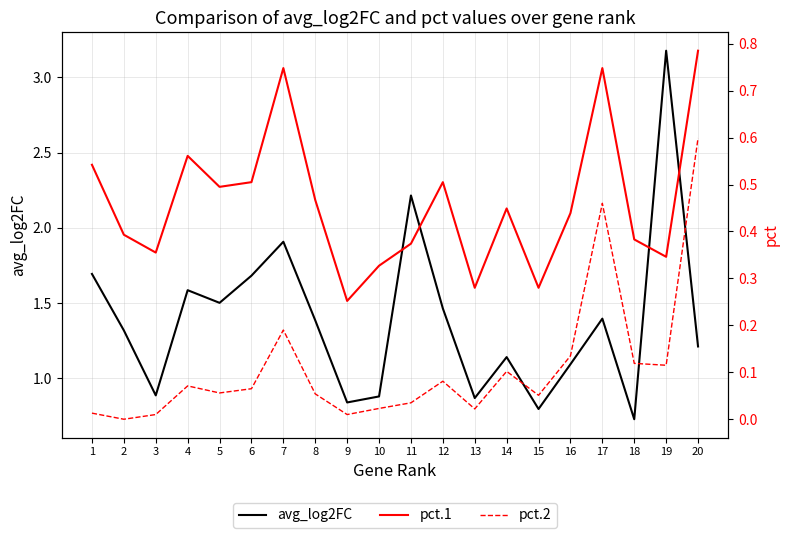

Which series has the largest range (max minus min)?

avg_log2FC